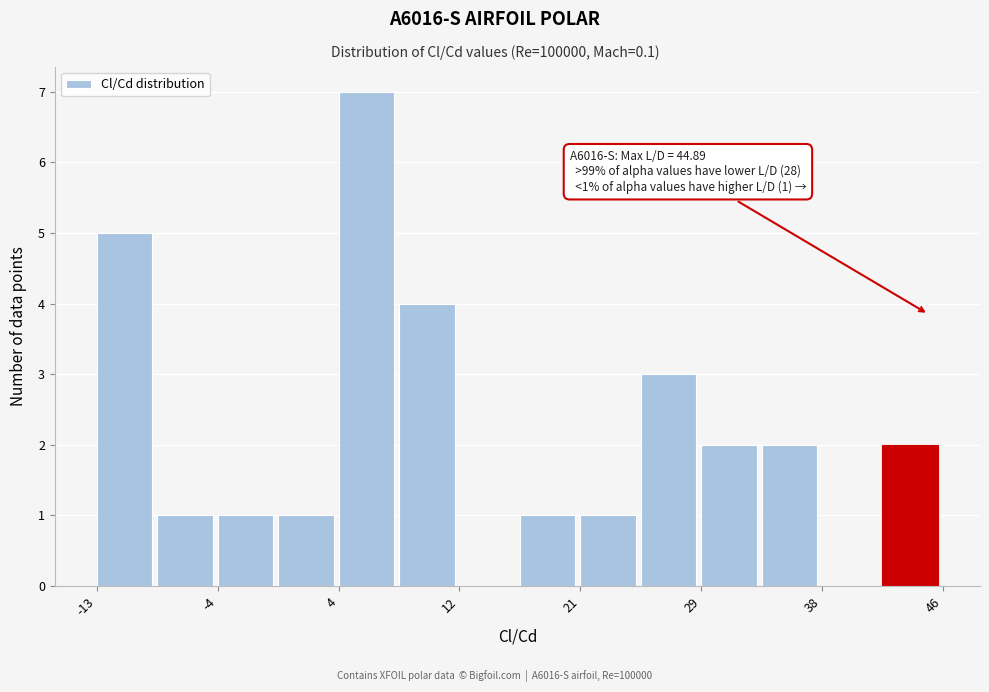

Which range on the x-axis has the tallest bar?

4 to 8